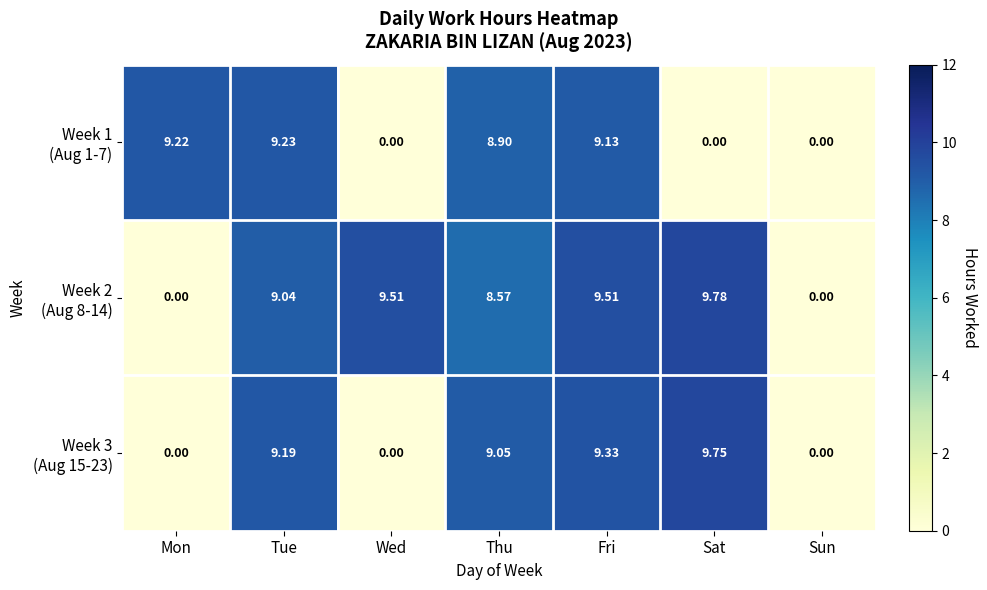

At which category is the sum across all series the highest?

Fri